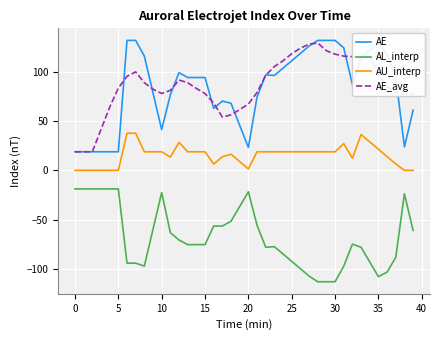

What is the maximum value shown in the chart?

132.1